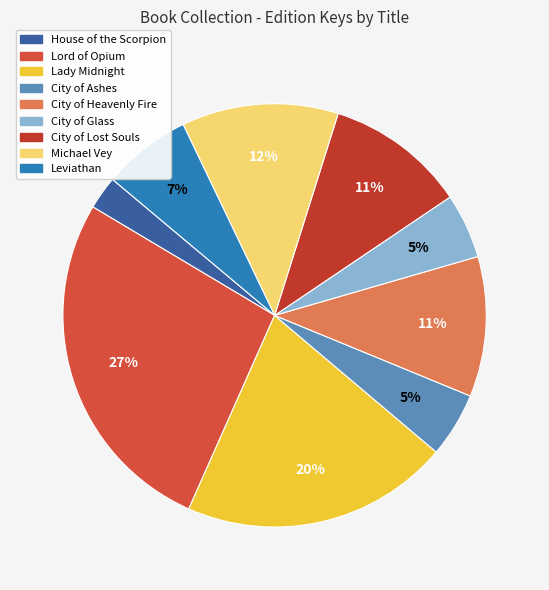

What is the ratio of the value at Leviathan to the value at City of Glass?

1.4